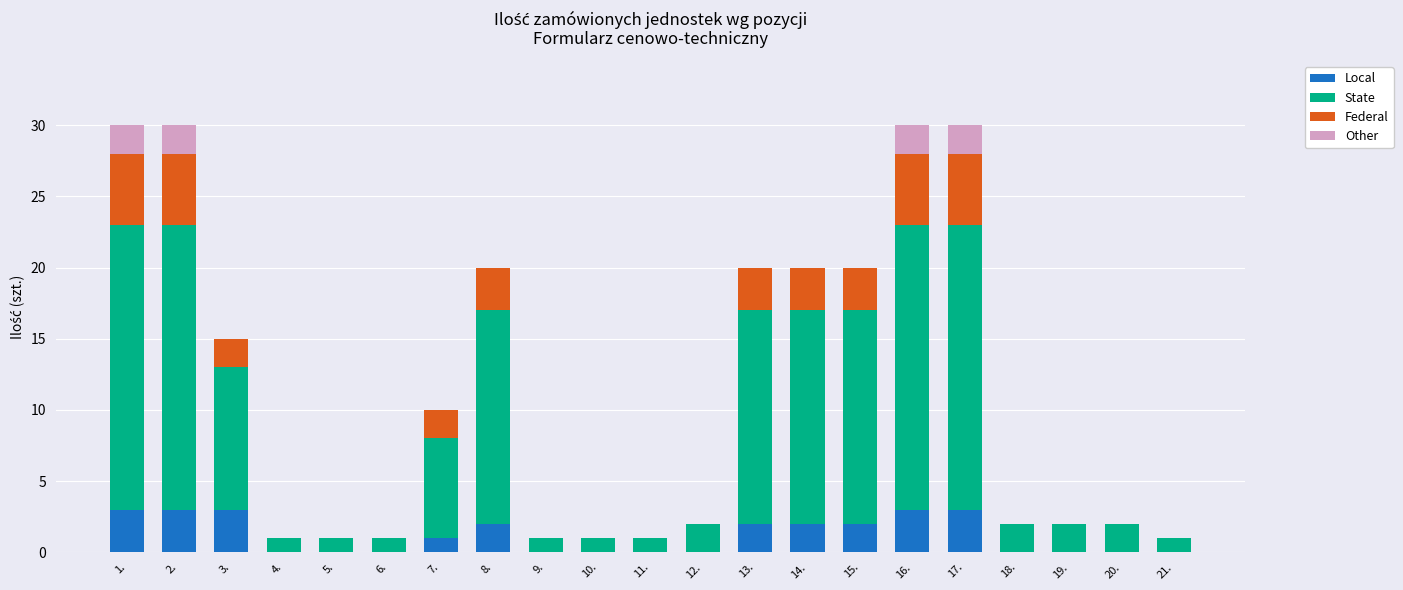

True or false: Local has a value of 0 at 10..

True